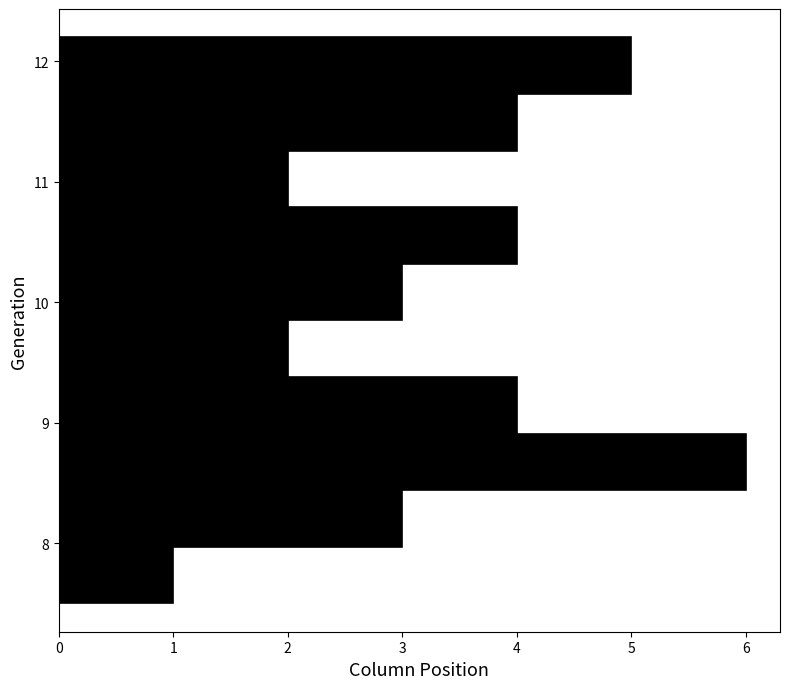

Reading bottom to top, transcribe this chart: for each bar, give the range it covers on the y-axis and its length. Neither the bar edges nor the lengths are printed on the chart, so give them approximately, as read against the axes.

7.50 to 7.97: 1
7.97 to 8.44: 3
8.44 to 8.91: 6
8.91 to 9.38: 4
9.38 to 9.85: 2
9.85 to 10.32: 3
10.32 to 10.79: 4
10.79 to 11.26: 2
11.26 to 11.73: 4
11.73 to 12.20: 5